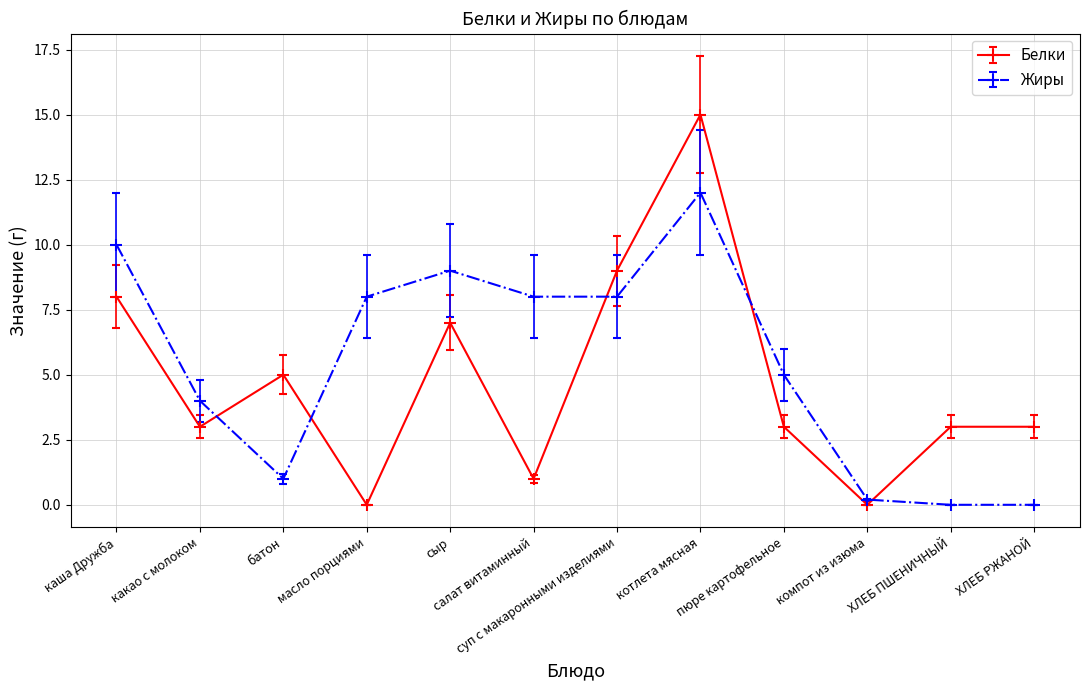

In Белки, how many points are lower than both neighbors (excluding endpoints)?

4